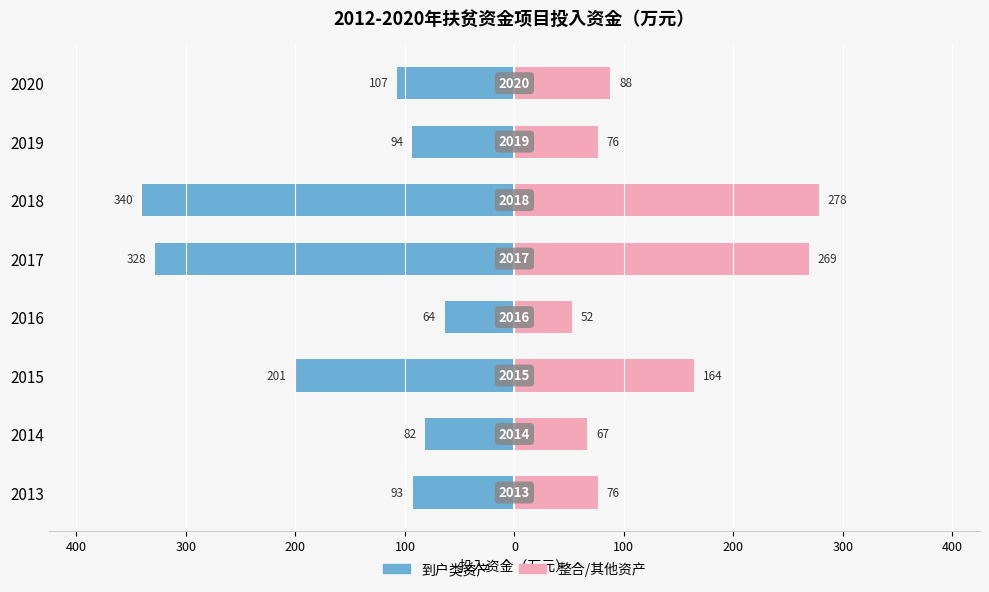

At 2018, list the series in order from smallest to largest.

到户类资产, 整合/其他资产